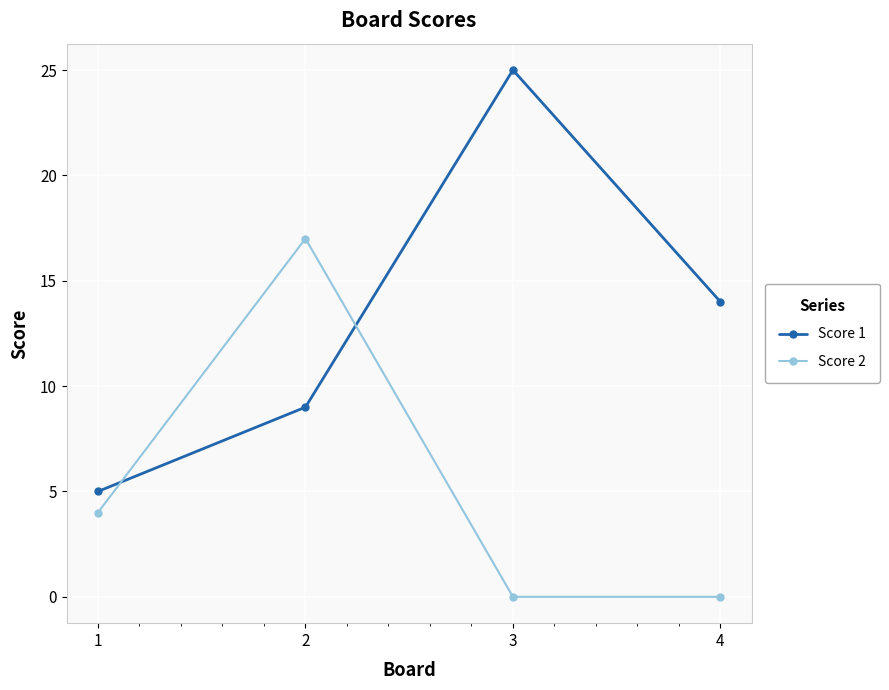

How many times do Score 1 and Score 2 cross each other?

2